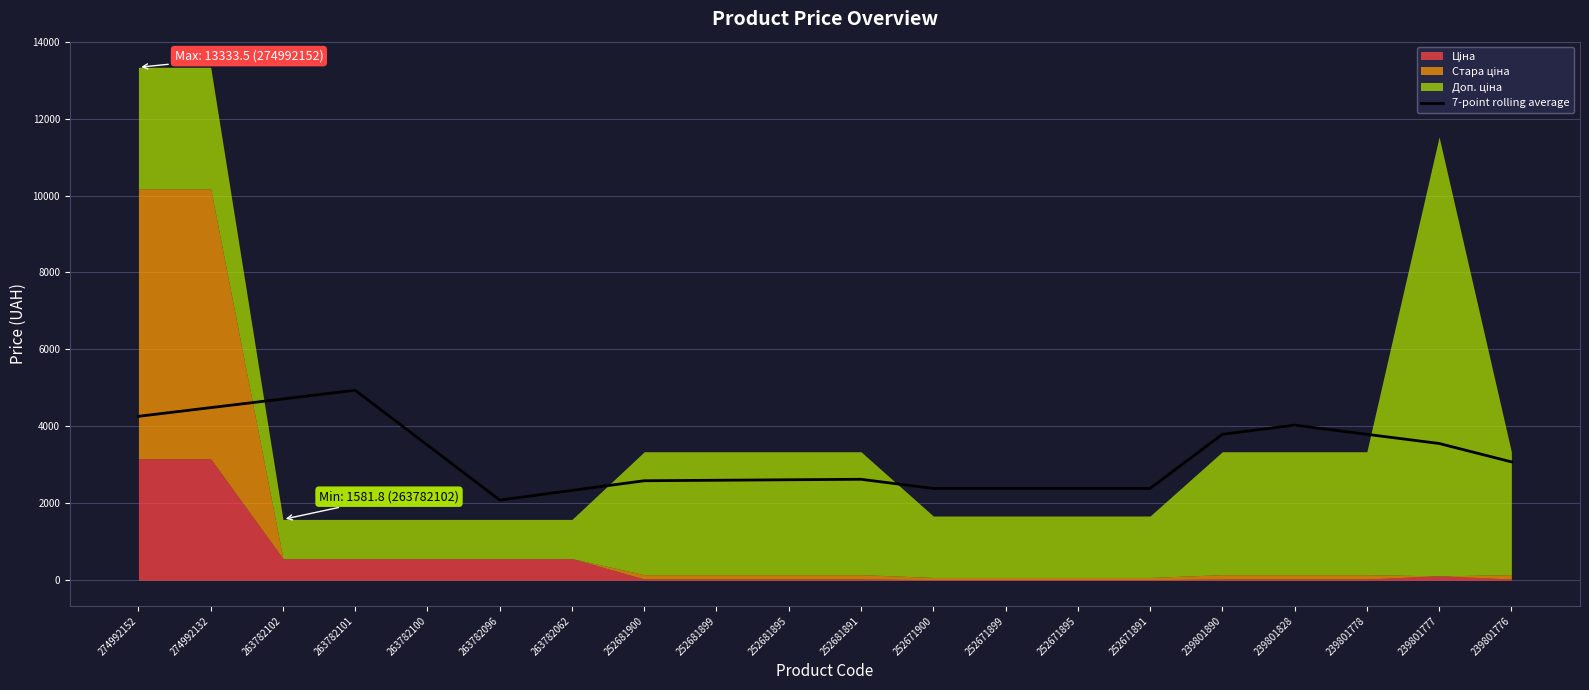

Reading right to left, list all the values displayed in this chart.

3078.2	3555.5	3794.0	4032.6	3793.9	2386.2	2386.2	2386.2	2386.2	2624.9	2612.3	2599.7	2587.1	2335.8	2084.4	3511.9	4939.4	4713.4	4487.5	4261.5